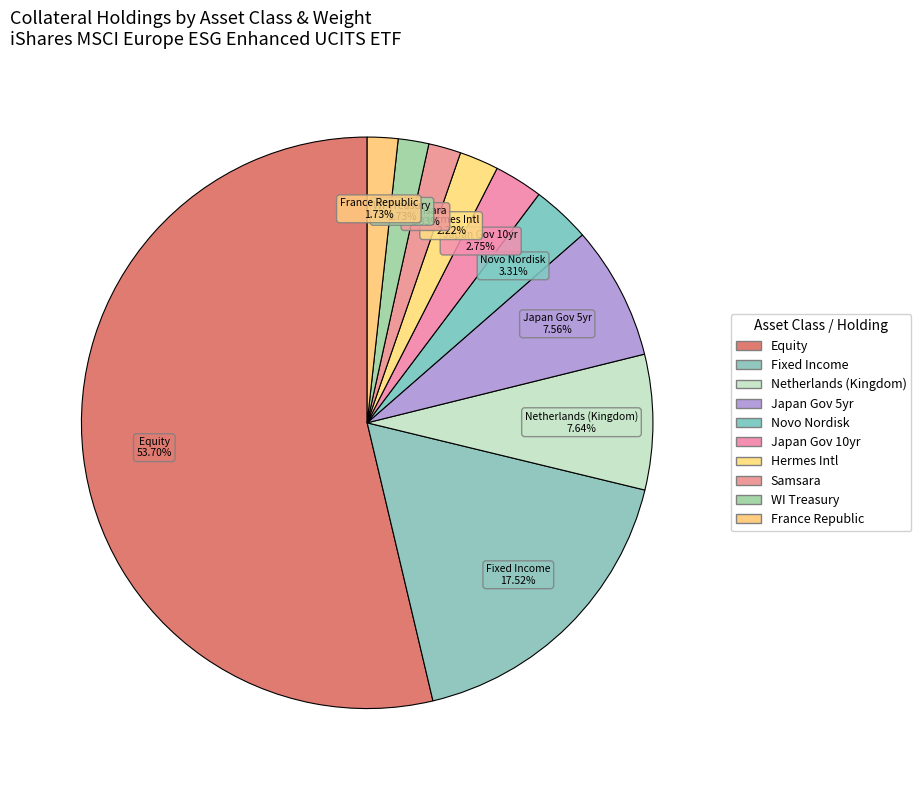

Count the number of slices in the pie.

10